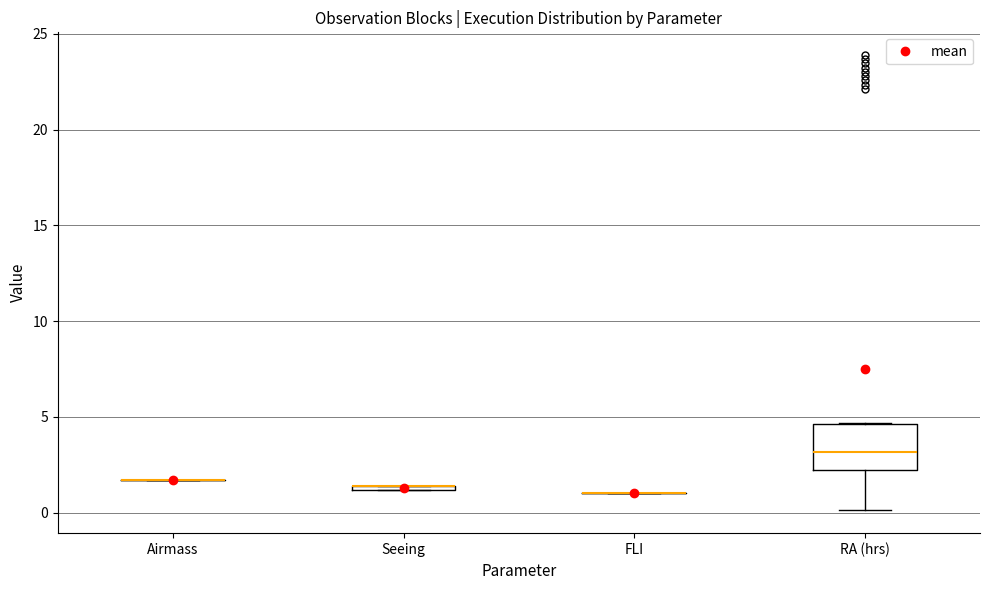

Where is the lower edge of the box for Seeing on the y-axis? The values are not printed on the chart, so give them approximately, as read against the axis.

1.0